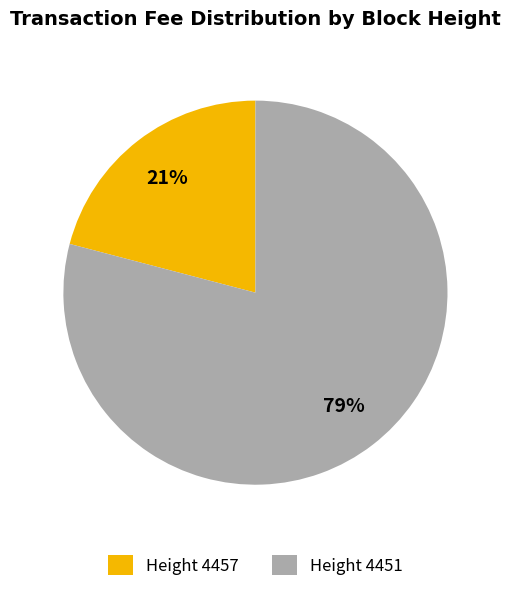

How many segments does this pie chart have?

2